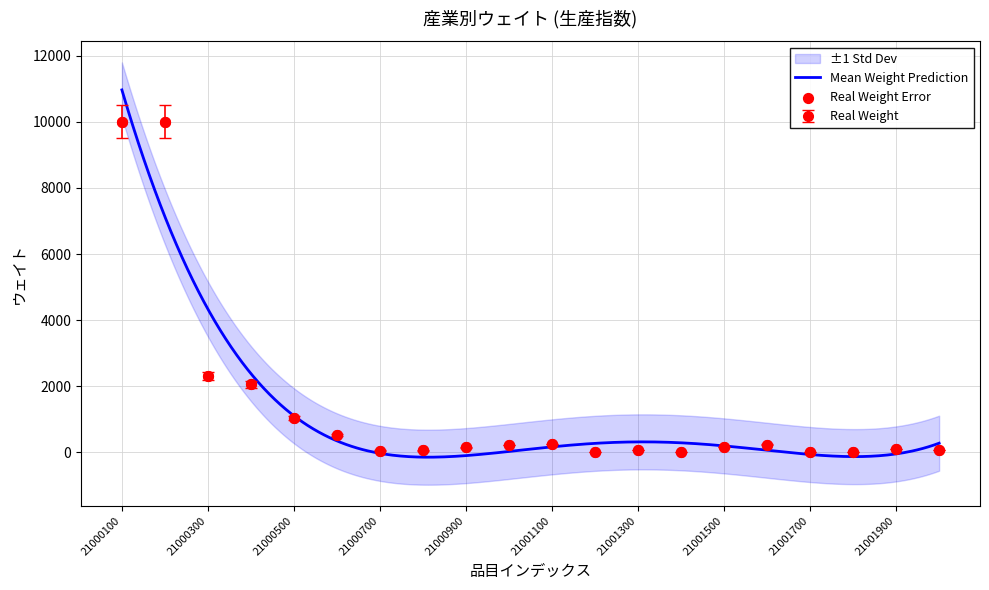

Which has a higher value, 21000100 or 21001100?

21000100